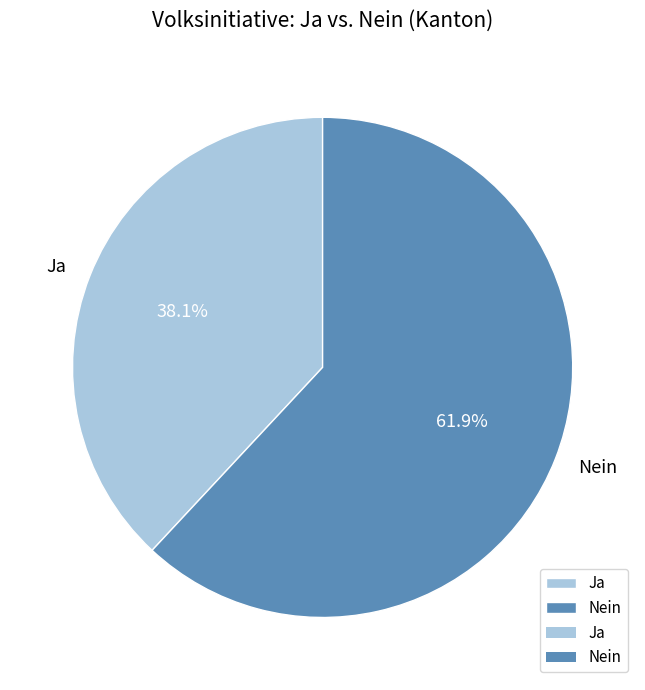

To the nearest percent, what is the difference between the Nein and Ja slice percentages?

24%